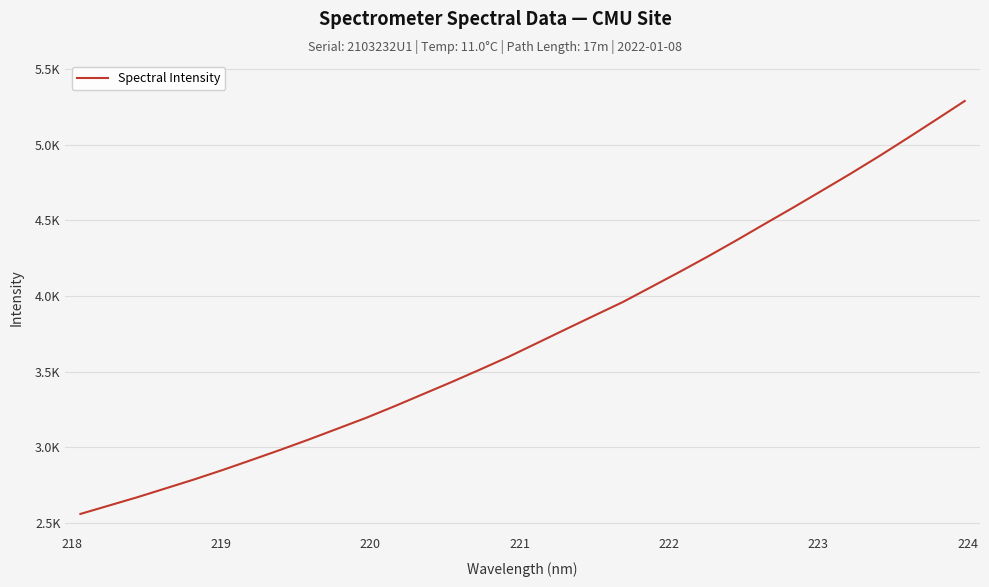

Reading left to right, list all the values displayed in this chart.

2558.4	2613.8	2669.3	2728.3	2787.6	2850.2	2915.7	2982.1	3050.8	3122.1	3193.5	3270.5	3350.6	3430.6	3513.4	3597.8	3688.6	3779.7	3869.8	3959.4	4059.4	4159.7	4262.6	4369.2	4478.6	4587.0	4698.0	4809.7	4925.3	5044.9	5166.7	5289.8